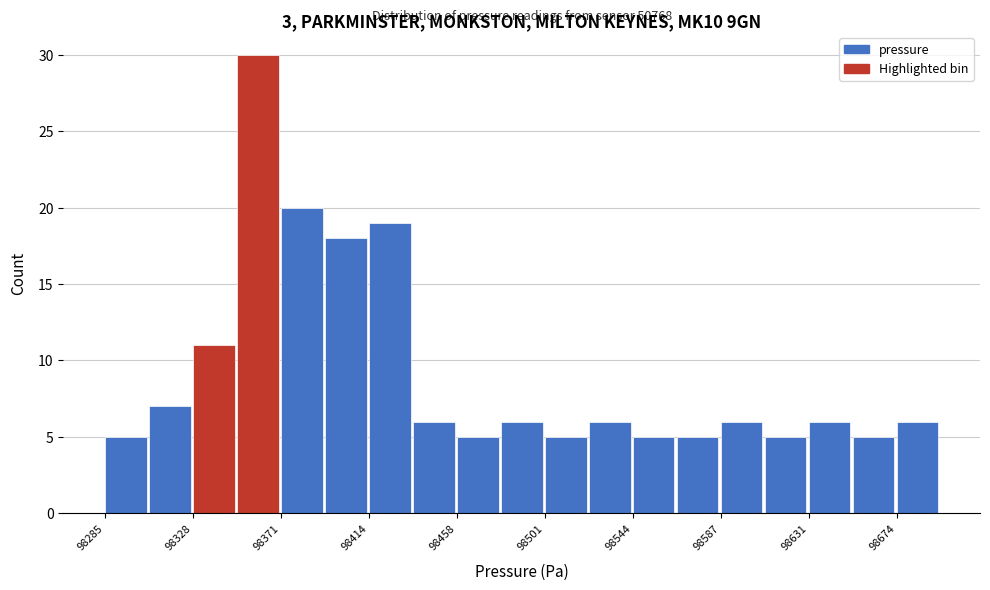

Which range on the x-axis has the tallest bar?

98350 to 98370